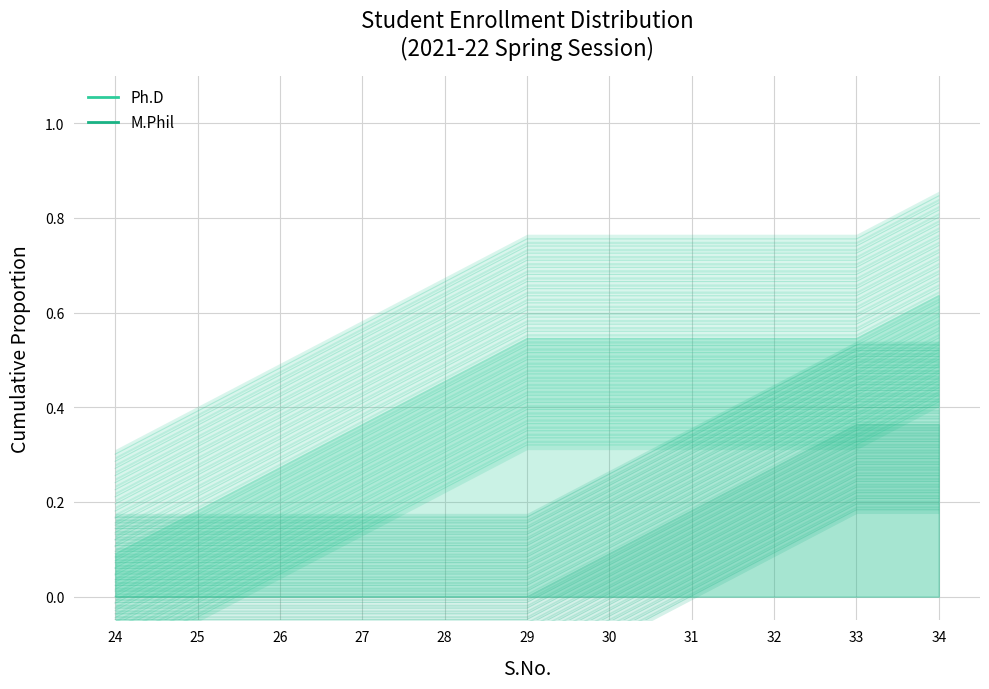

Reading left to right, list all the values displayed in this chart.

Ph.D: 24=0.1	25=0.2	26=0.3	27=0.4	28=0.5	29=0.5	30=0.5	31=0.5	32=0.5	33=0.5	34=0.6
M.Phil: 24=0.0	25=0.0	26=0.0	27=0.0	28=0.0	29=0.0	30=0.1	31=0.2	32=0.3	33=0.4	34=0.4